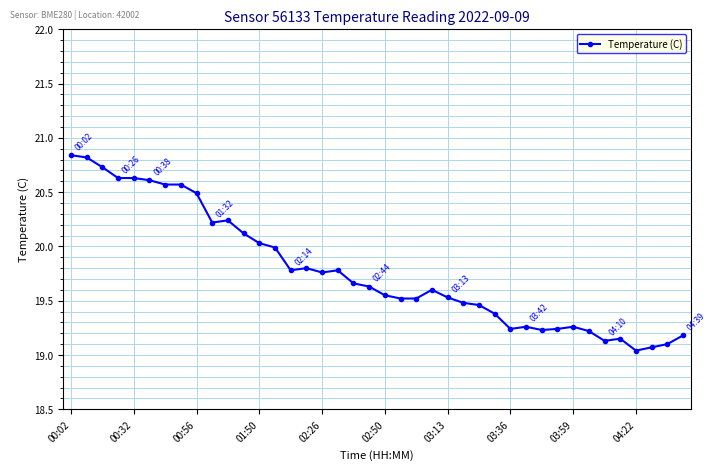

Count the number of categories in the chart.

40